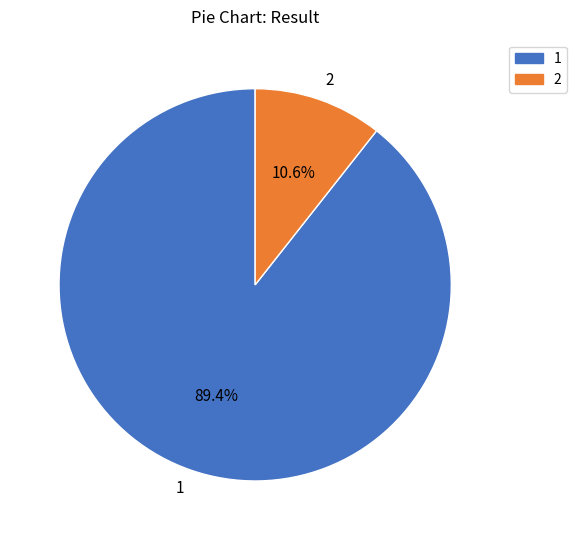

To the nearest percent, what is the combined percentage of 1 and 2?

100%